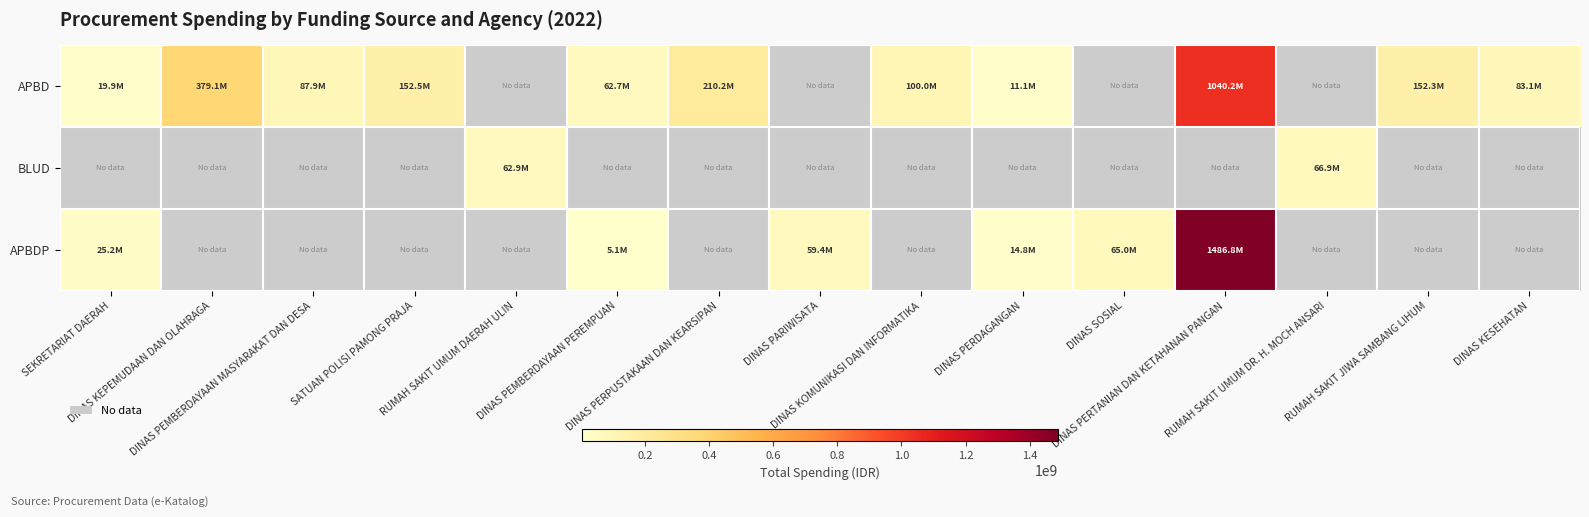

What is the smallest value displayed?

5093000.0